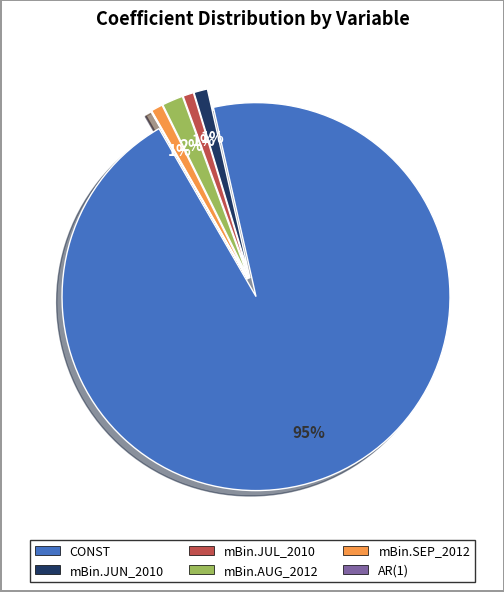

Between CONST and mBin.AUG_2012, which is larger?

CONST